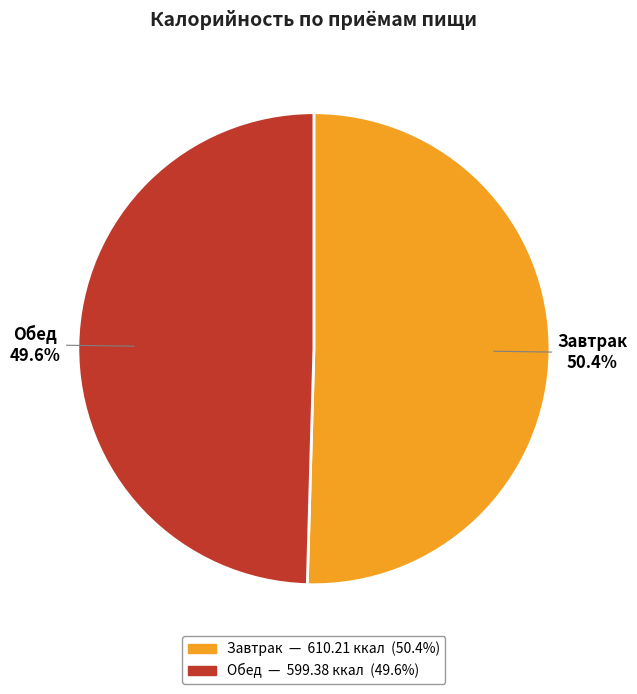

To the nearest percent, what is the average slice percentage?

50%